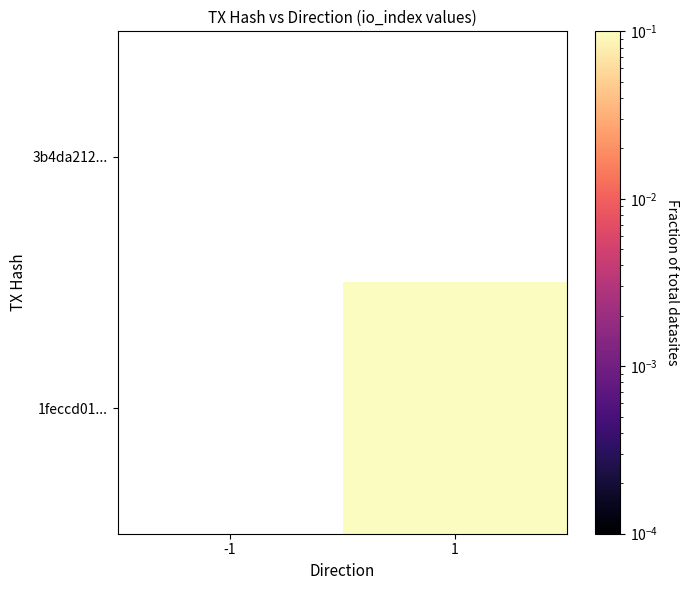

At which category does the chart reach its minimum across all series?

-1